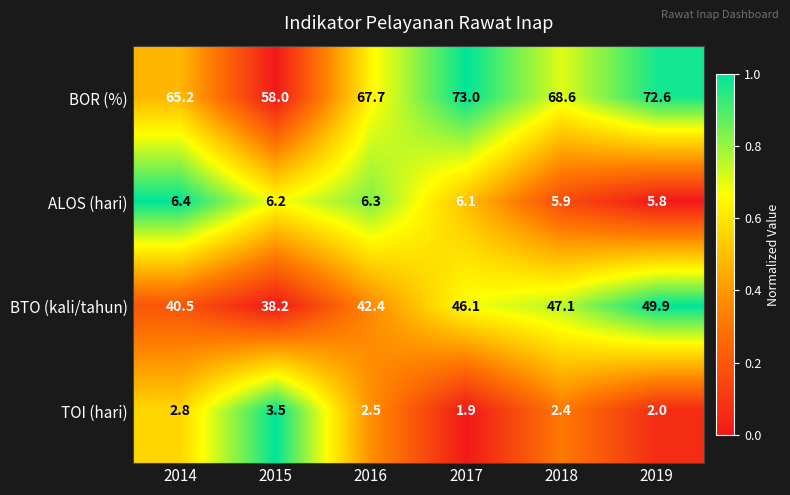

Between 2017 and 2019, which series saw the biggest shift?

BTO (kali/tahun)